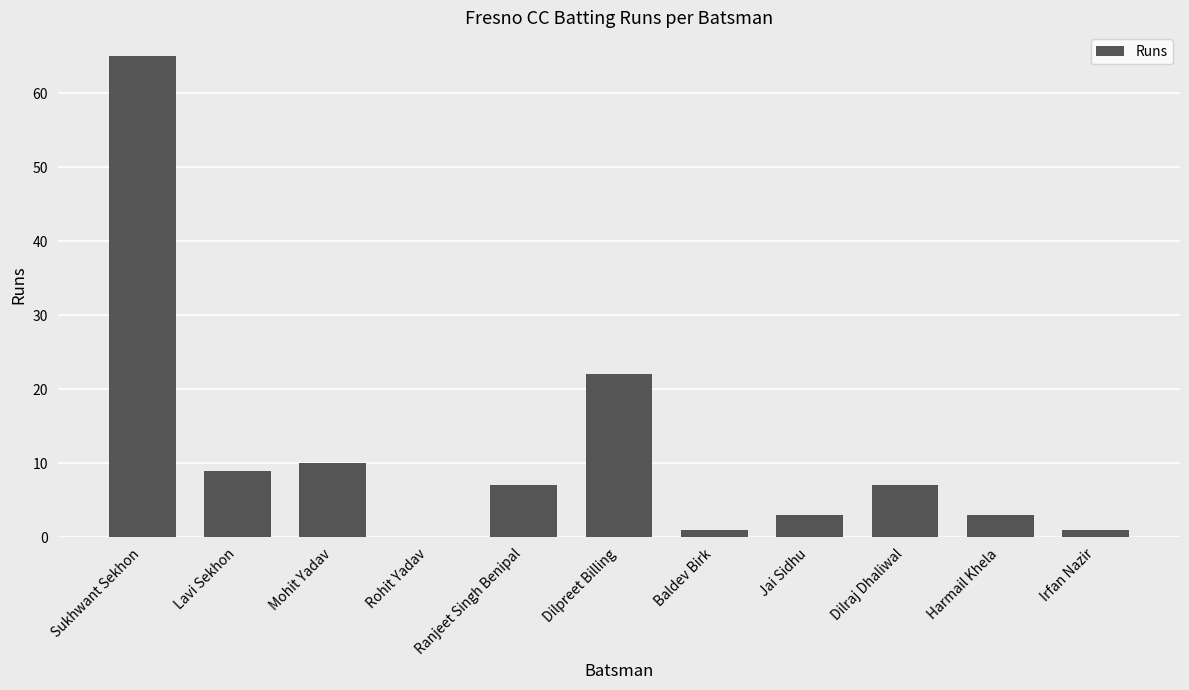

What is the sum of all values?

128